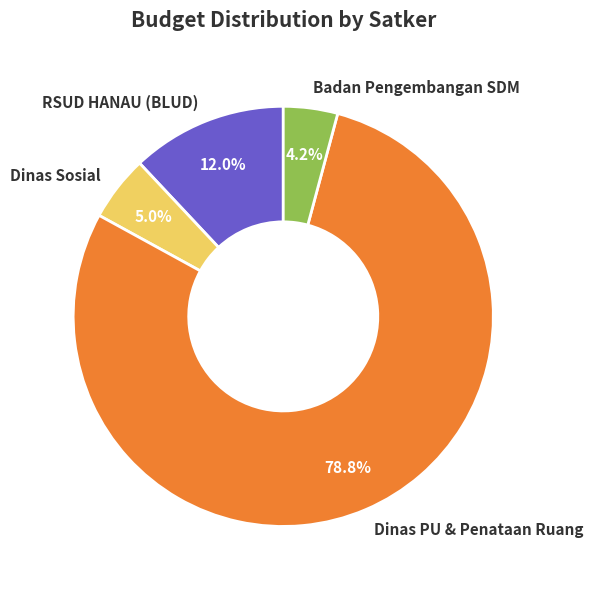

What portion of the pie excludes RSUD HANAU (BLUD)?

88.0%